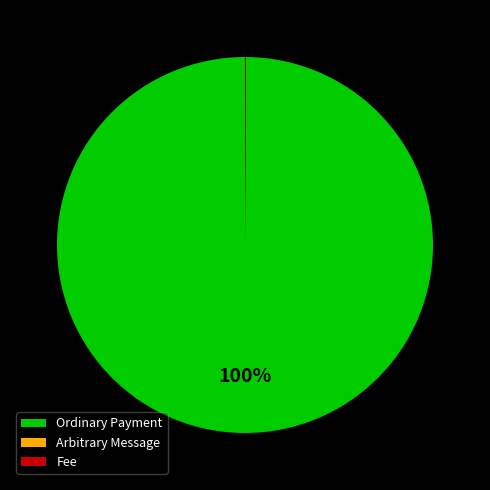

Is there any slice that represents more than half of the pie?

Yes